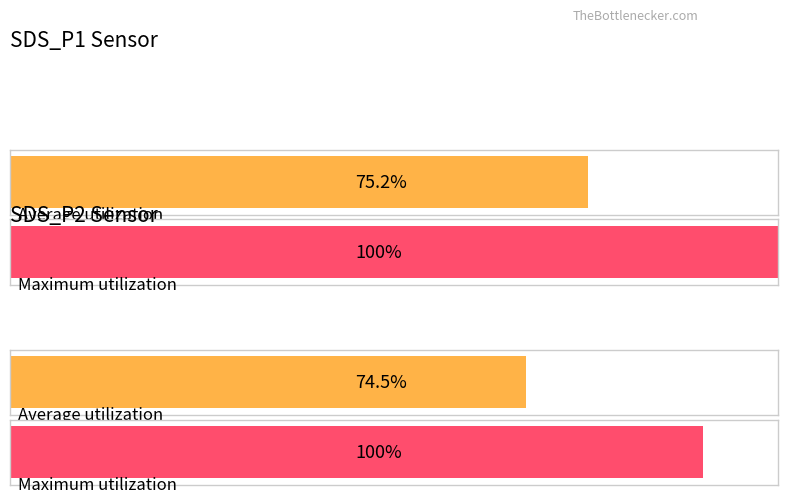

Rank the series by their maximum value, from highest to lowest.

SDS_P1, SDS_P2